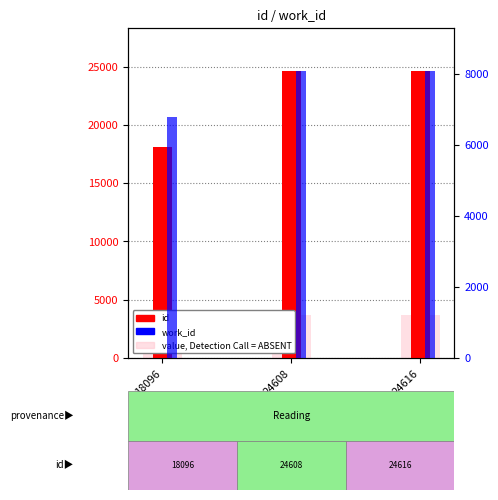

Reading left to right, extract all data points from this chart.

id: 18096	24608	24616
work_id: 6787	8081	8081